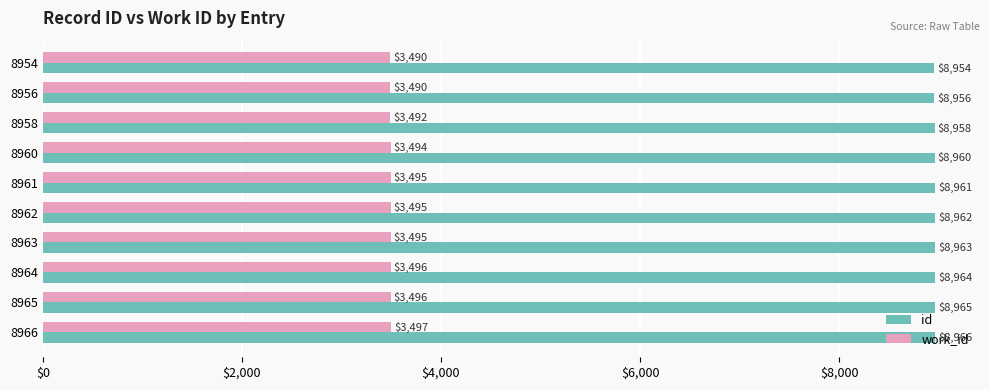

What is the spread (max minus min) of values at 8962?

5467